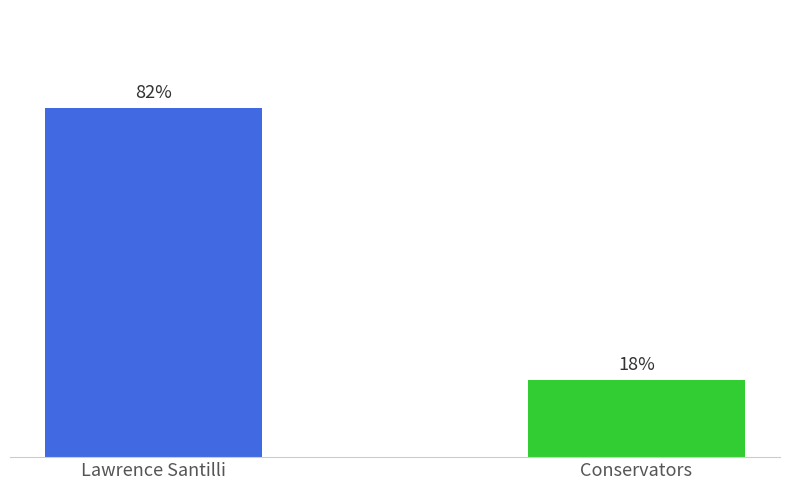

How many data points are less than 82?

1